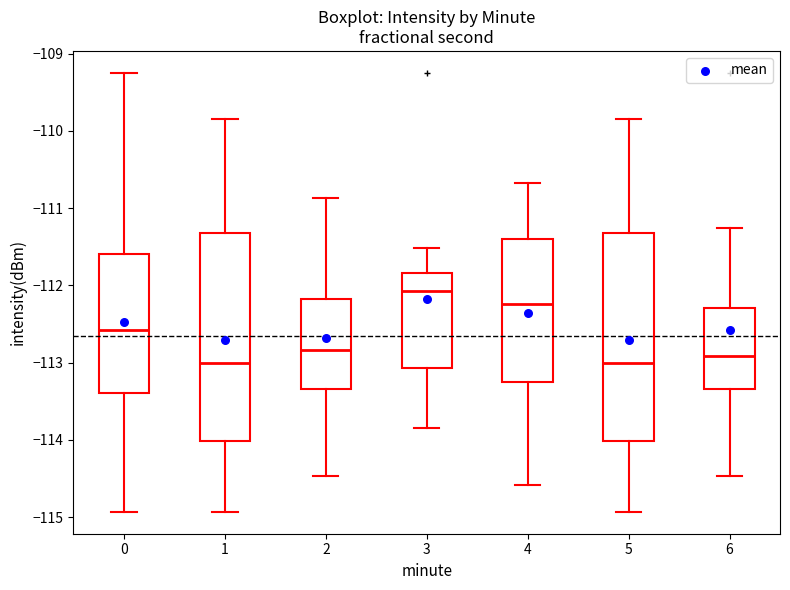

Where is the lower edge of the box at x = 3 on the y-axis? The values are not printed on the chart, so give them approximately, as read against the axis.

-113.1